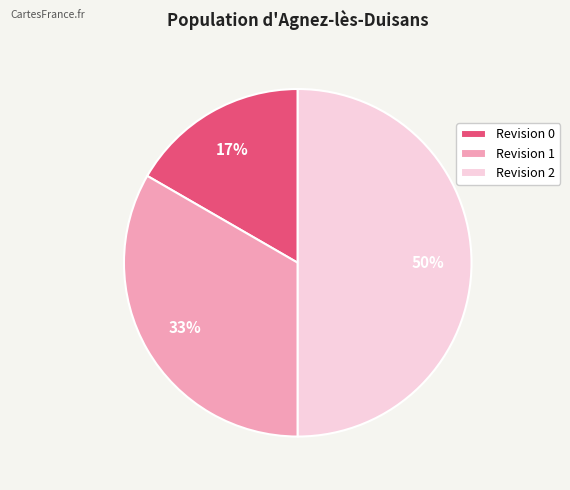

To the nearest percent, what is the difference between the Revision 1 and Revision 2 slice percentages?

17%